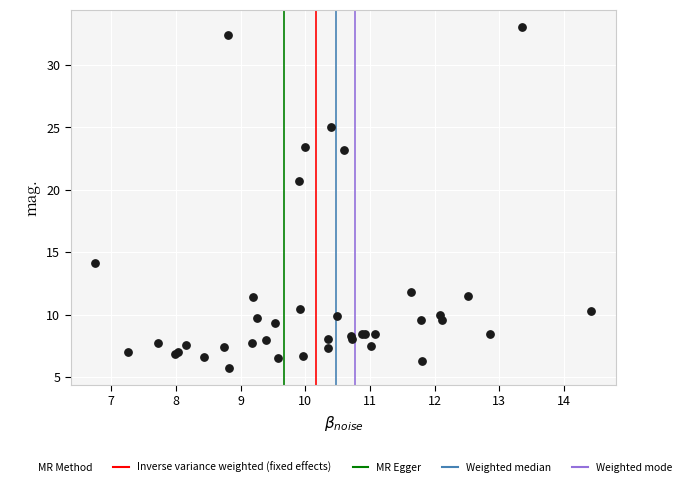

What Y value in the scatter plot is closest to 19?

20.7